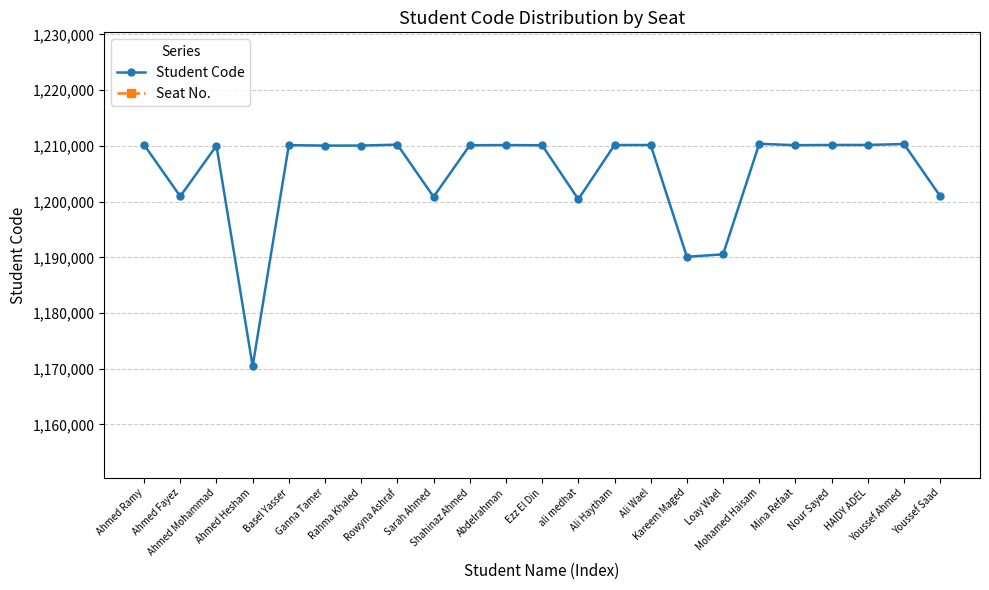

True or false: Student Code and Seat No. cross at least once.

False